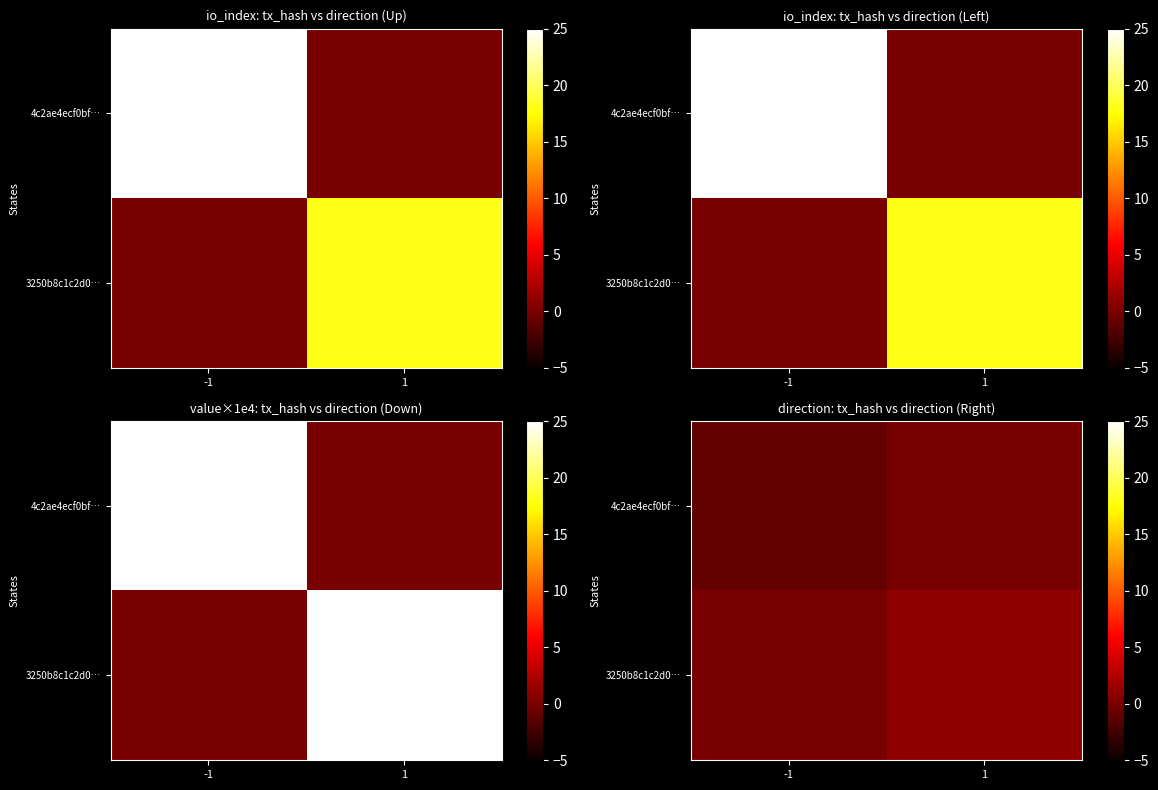

Rank the series by their maximum value, from highest to lowest.

3250b8c1c2d0…, 4c2ae4ecf0bf…